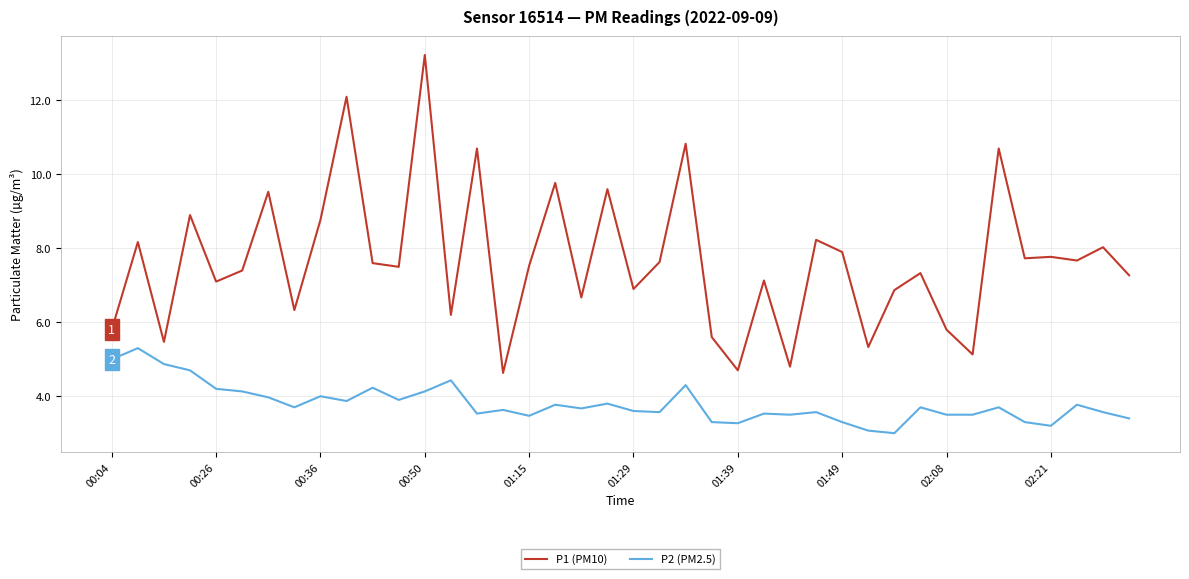

What is the difference between the maximum and minimum values in the P2 (PM2.5) series?

2.3